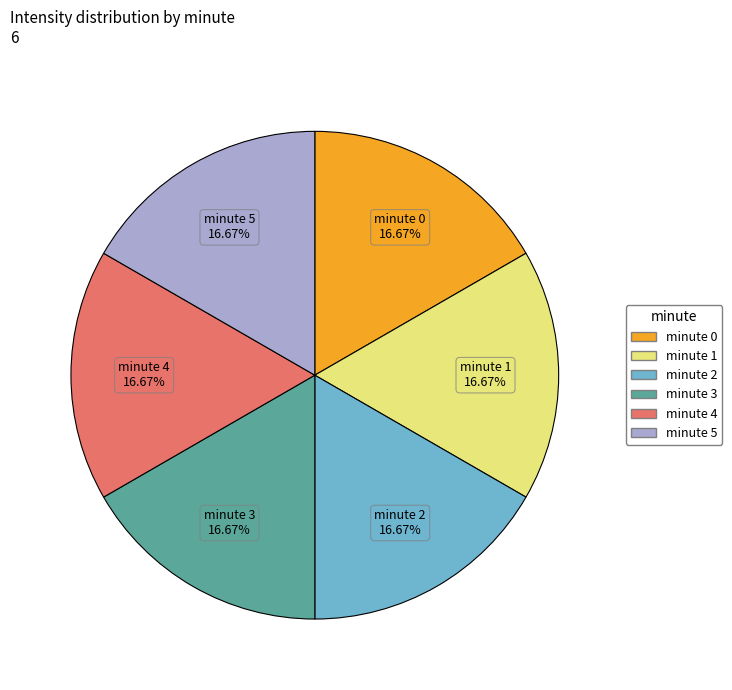

Is the sum of minute 5 and minute 4 greater than half?

No